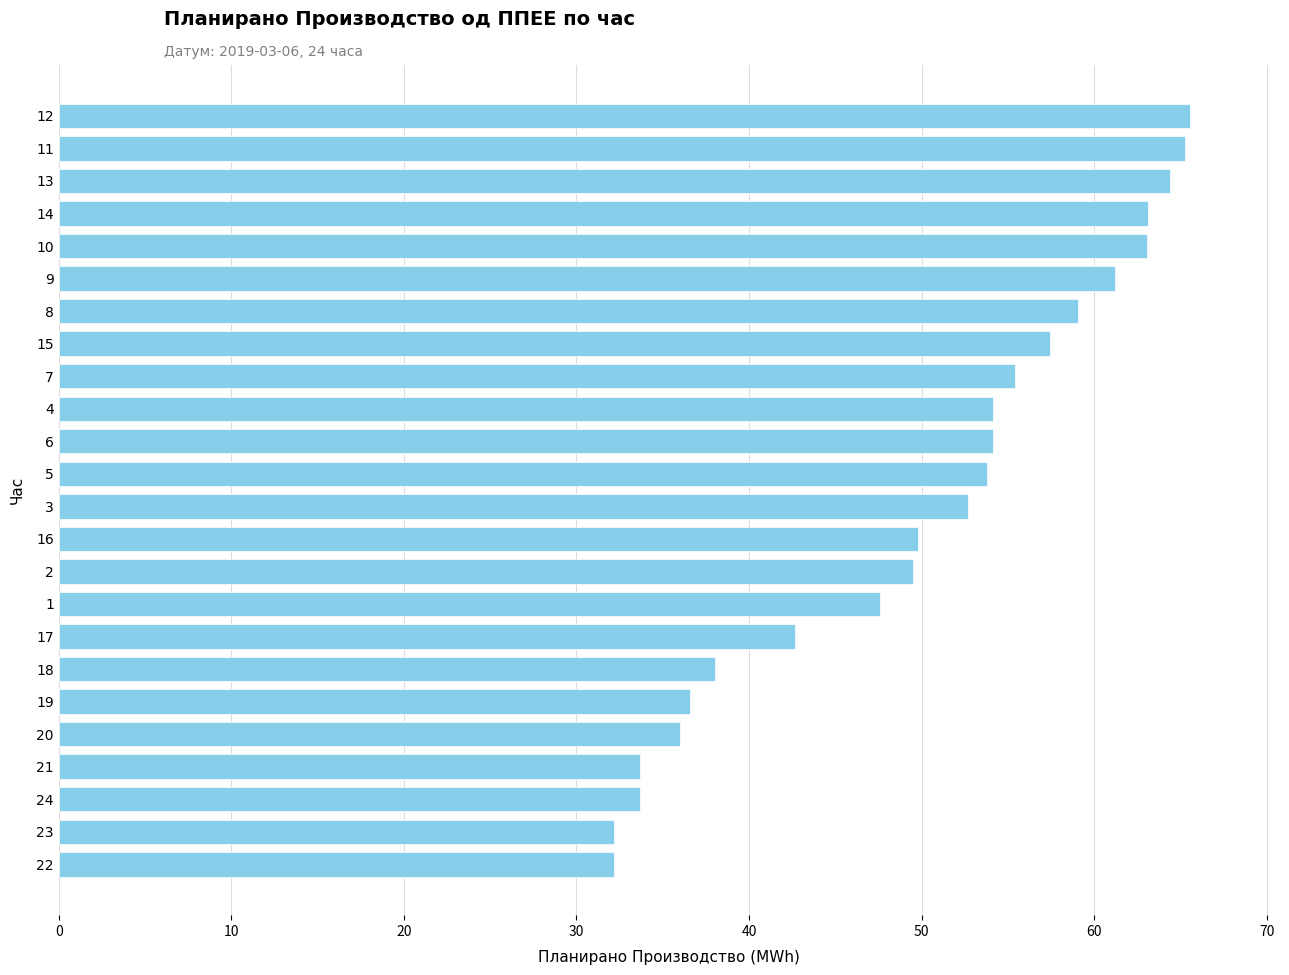

How many bars are there in total?

24